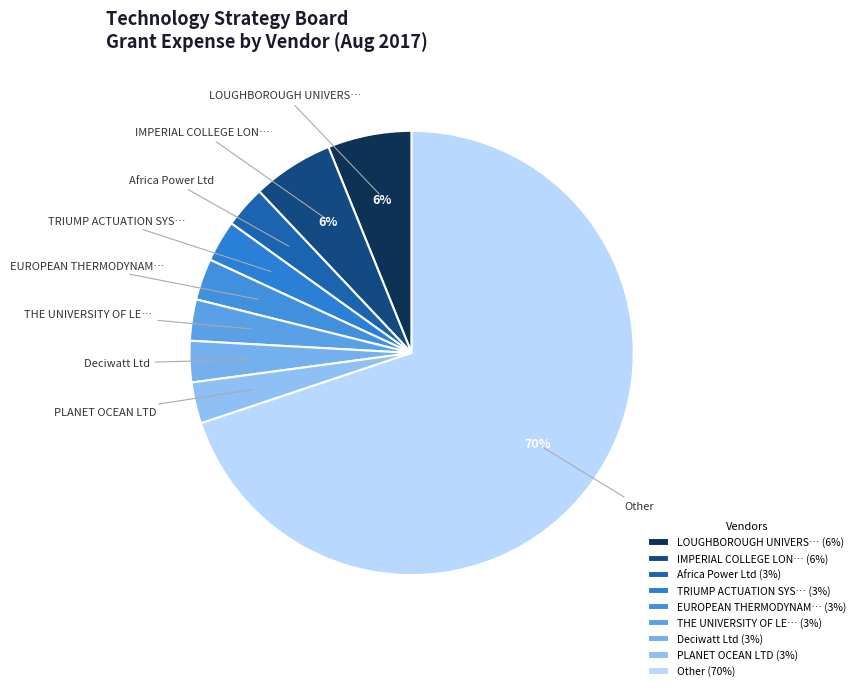

True or false: EUROPEAN THERMODYNAM… accounts for 3% of the total.

True